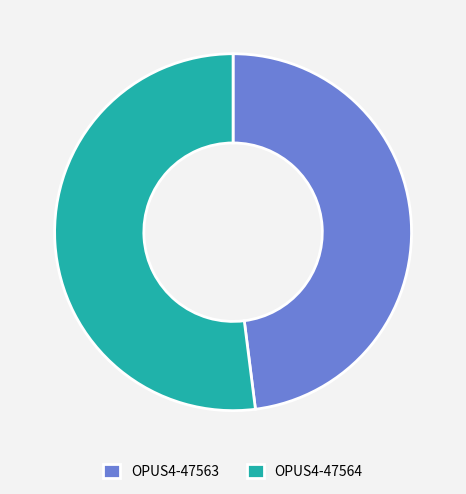

Count the number of slices in the pie.

2